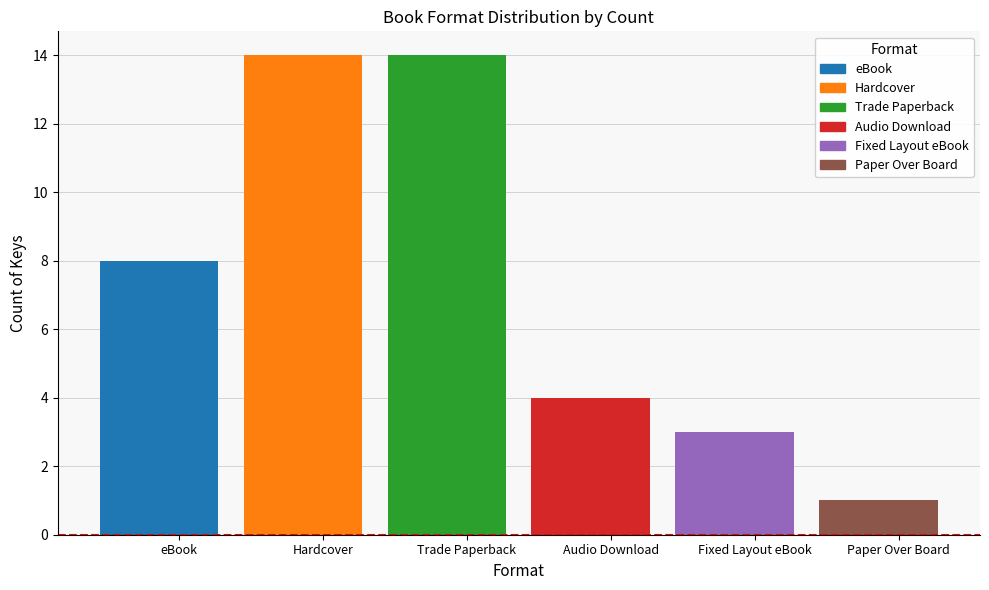

What is the label of the 5th bar from the left?

Fixed Layout eBook